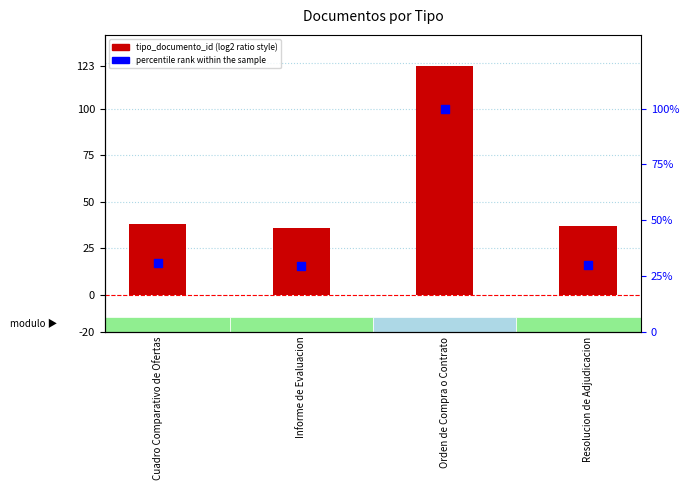

What are all the series names shown in the legend?

tipo_documento_id, percentile rank within the sample